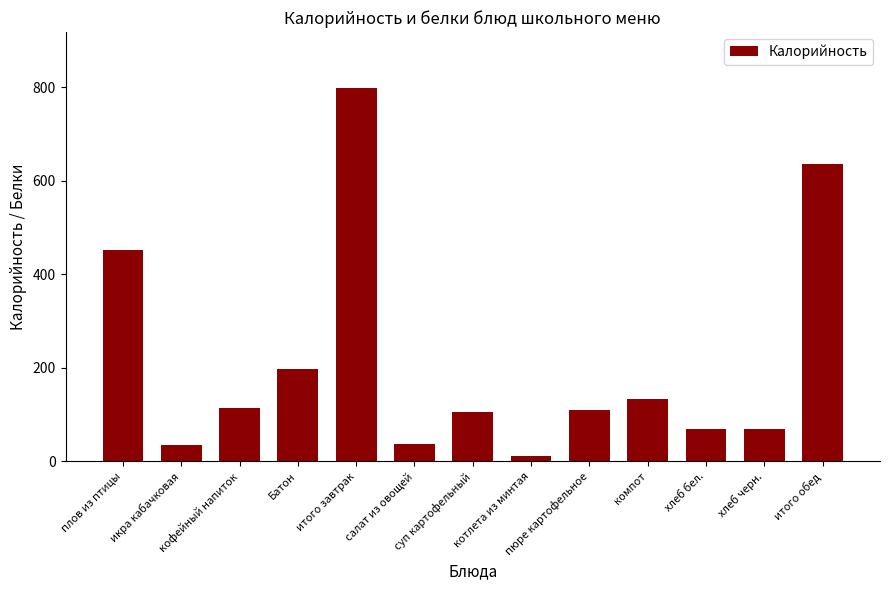

What is the greatest value displayed?

798.0